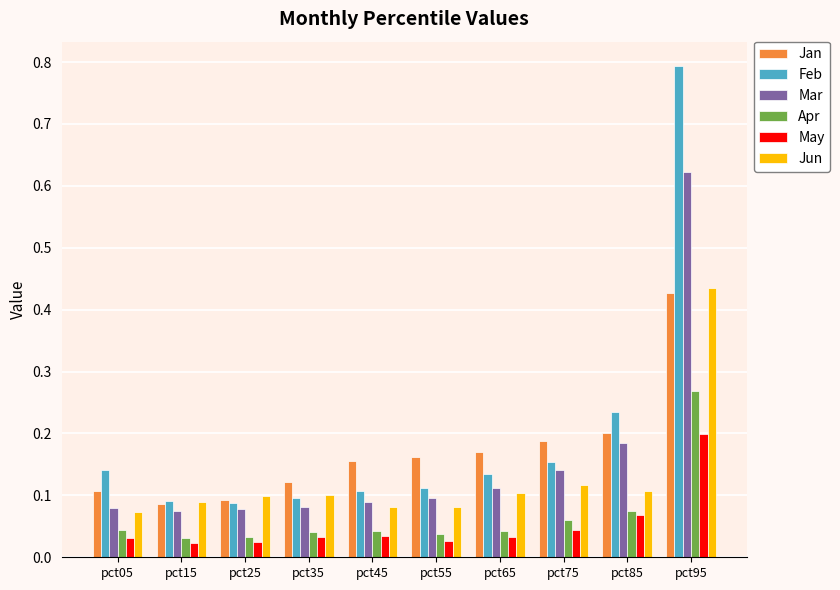

What is the maximum value shown in the chart?

0.8